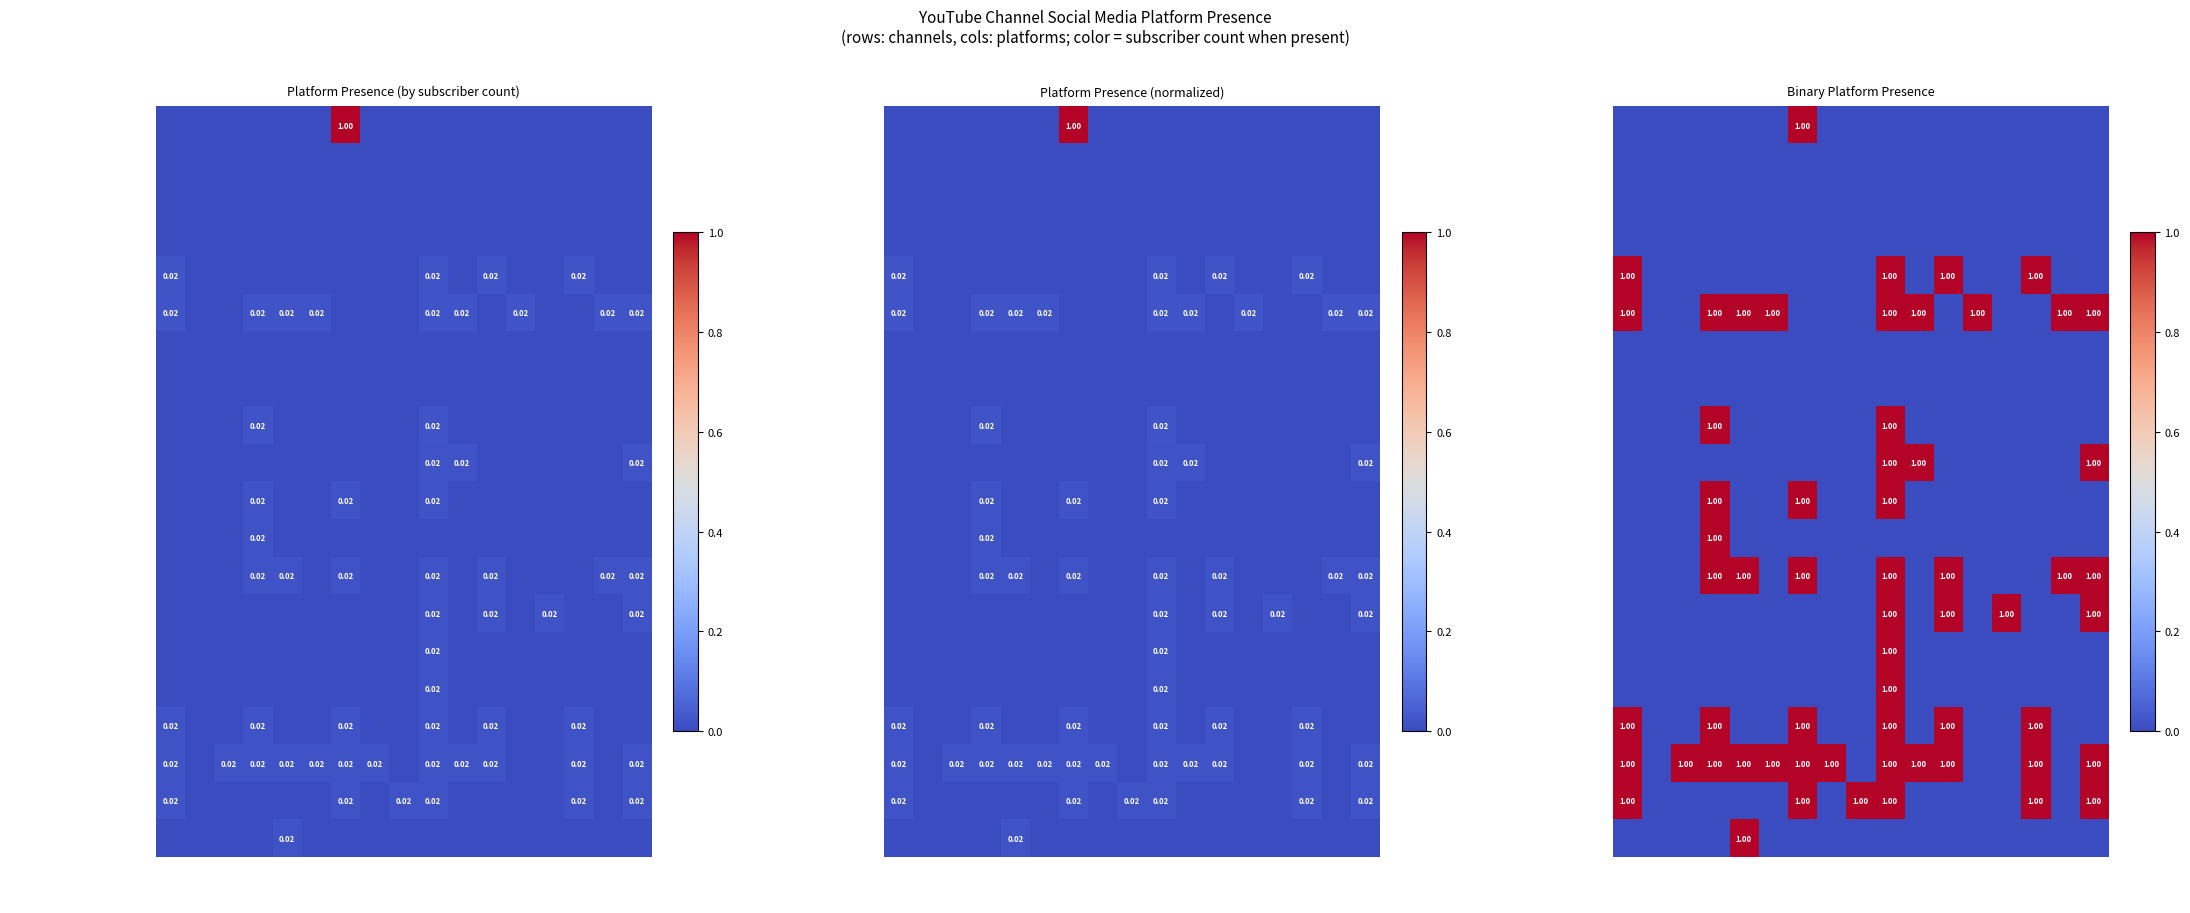

How many positive values does the Rachel Meibergen series have?

3